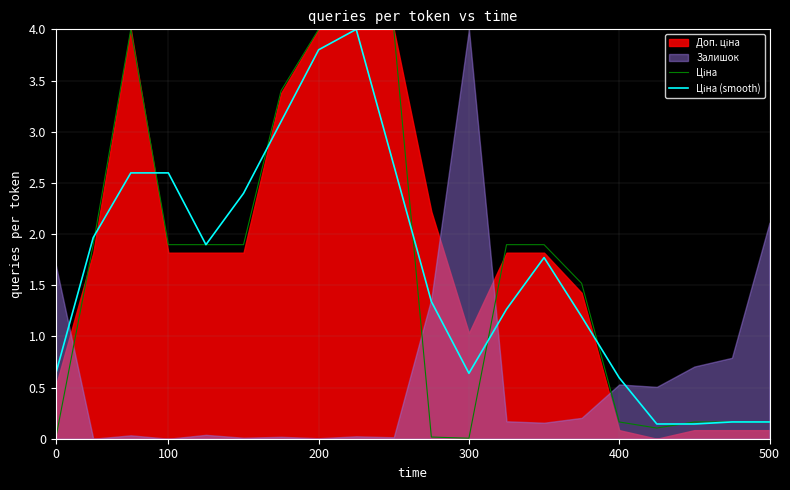

How many intersections are there between Ціна (smooth) and Ціна?

7